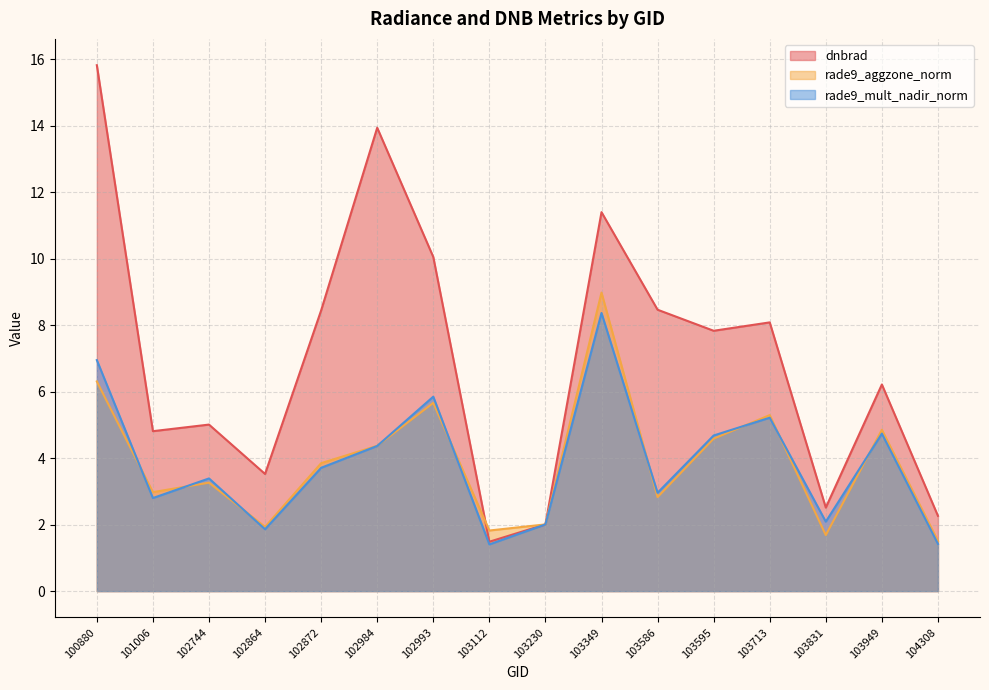

Is it true that rade9_aggzone_norm equals 4.9 at 103949?

True